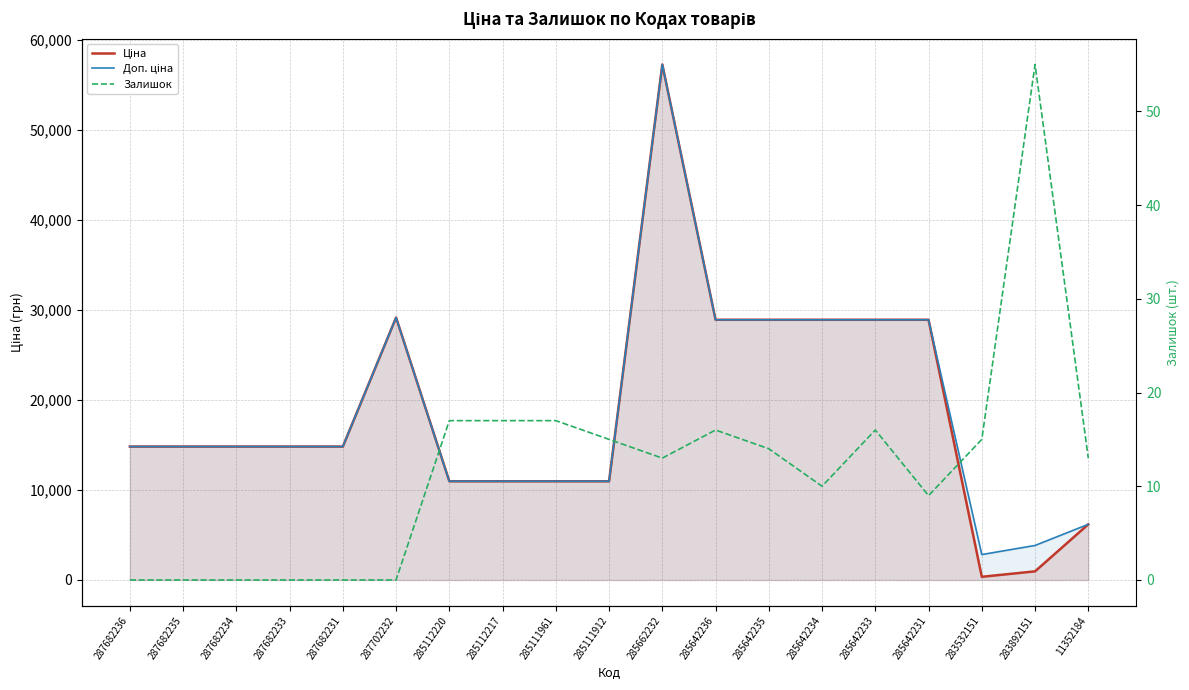

At 287682236, list the series in order from smallest to largest.

Залишок, Ціна, Доп. ціна